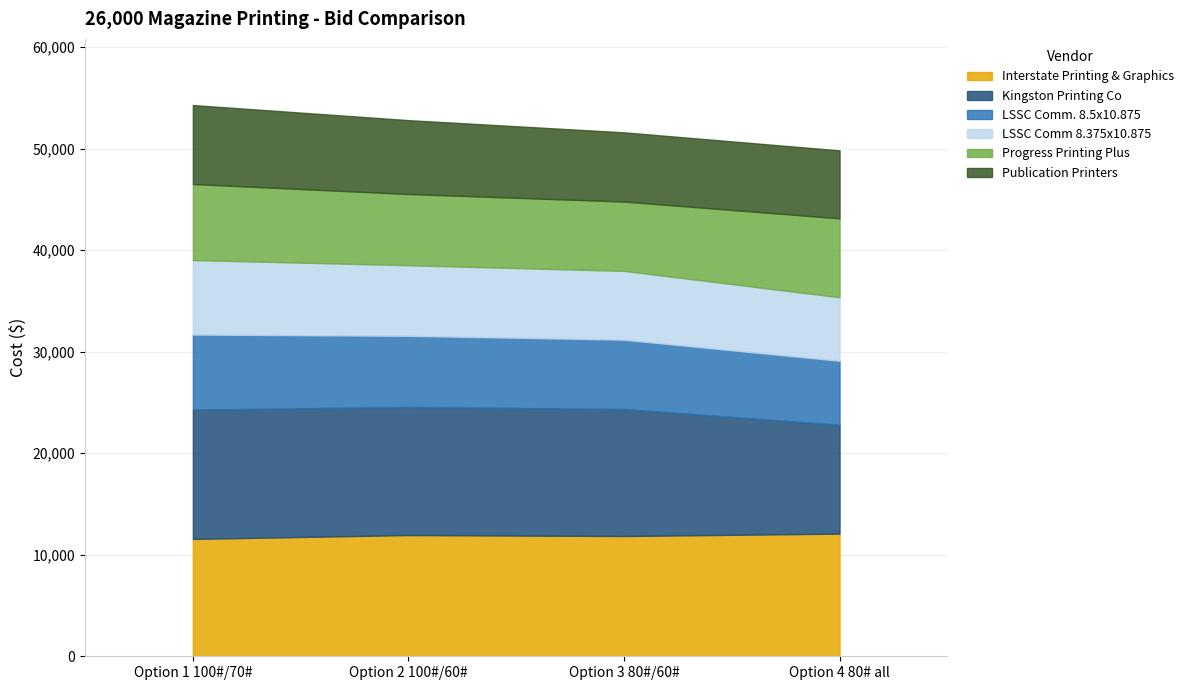

Which label corresponds to the smallest value in the chart?

Option 4 80# all